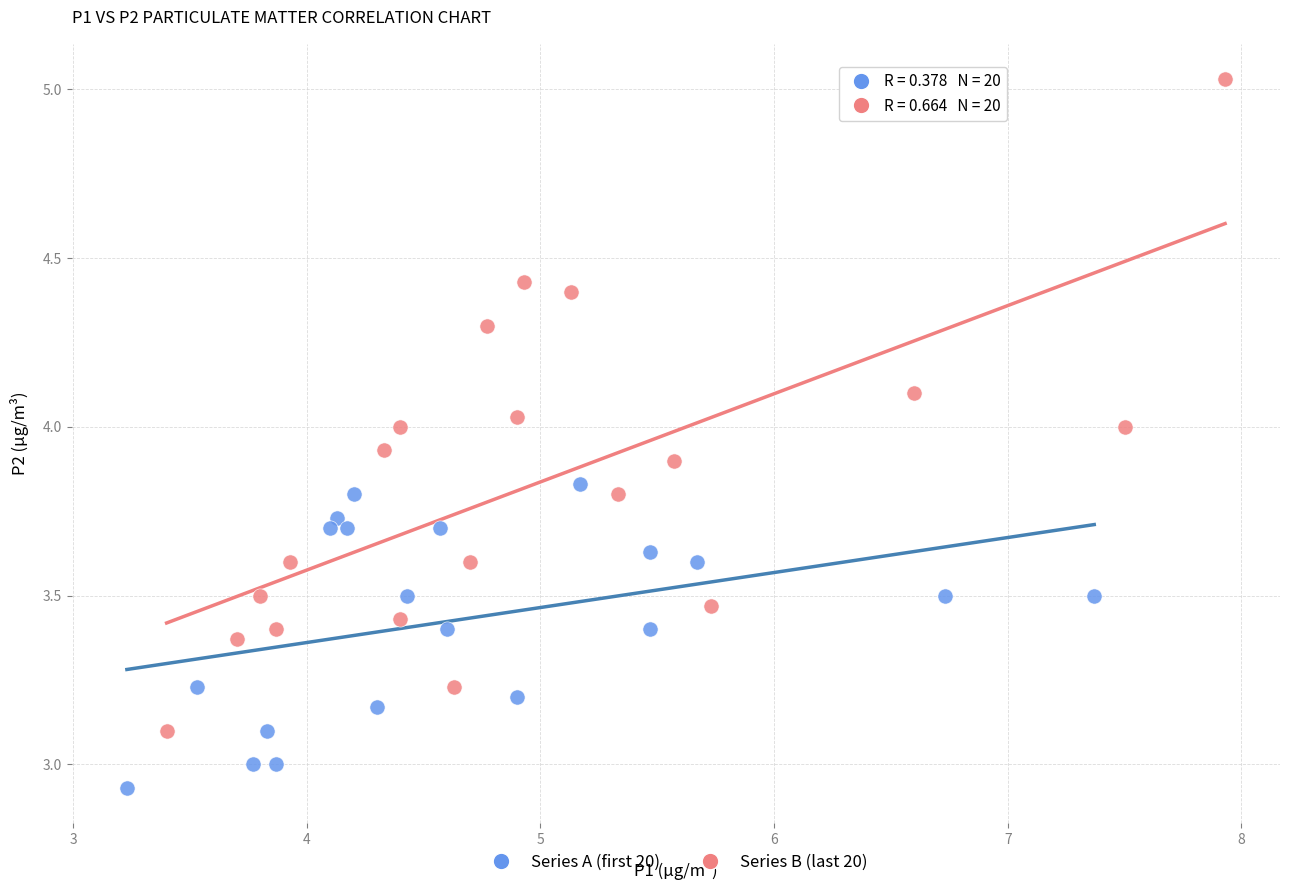

Which series has the largest Y range (max minus min)?

Series B (last 20)